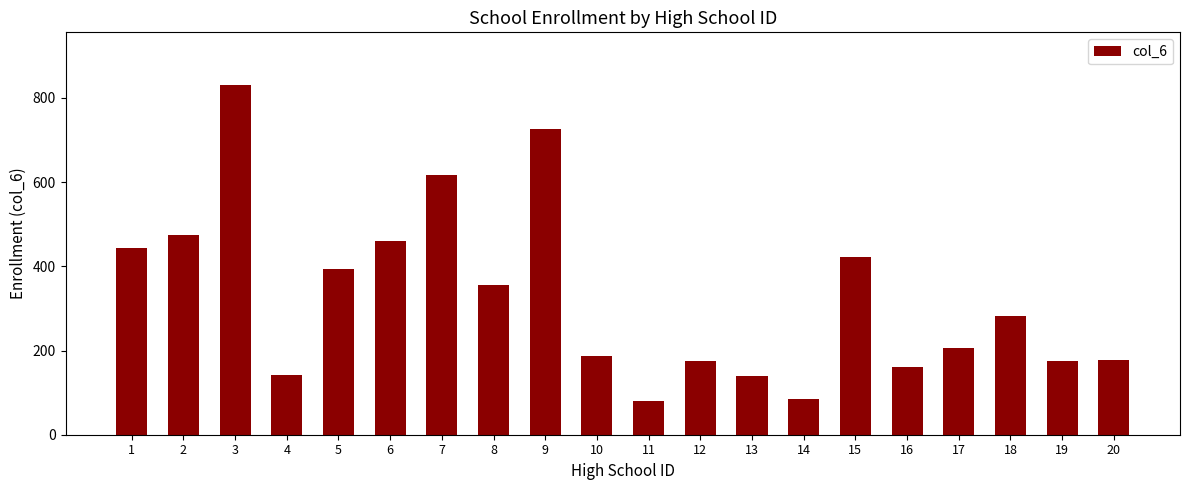

Which category has the highest value across all series?

3